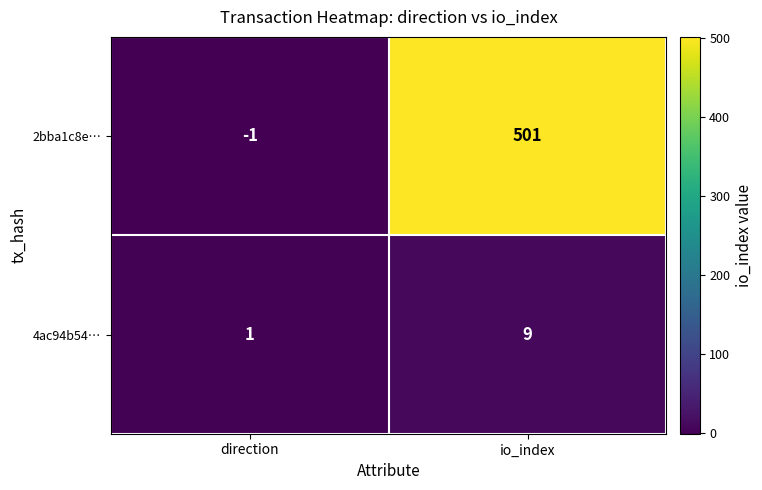

Which label corresponds to the largest value in the chart?

io_index